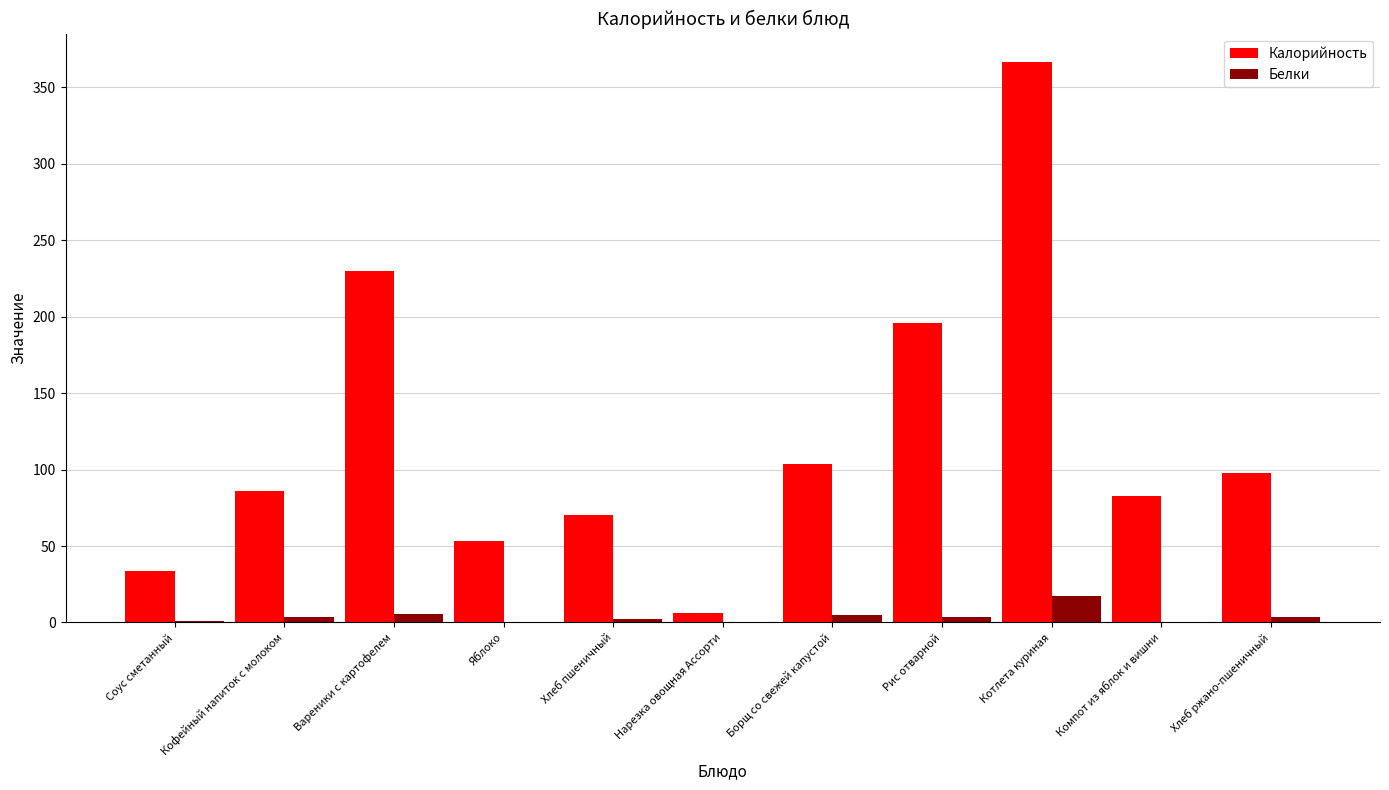

True or false: Калорийность has a value of 126.1 at Хлеб пшеничный.

False